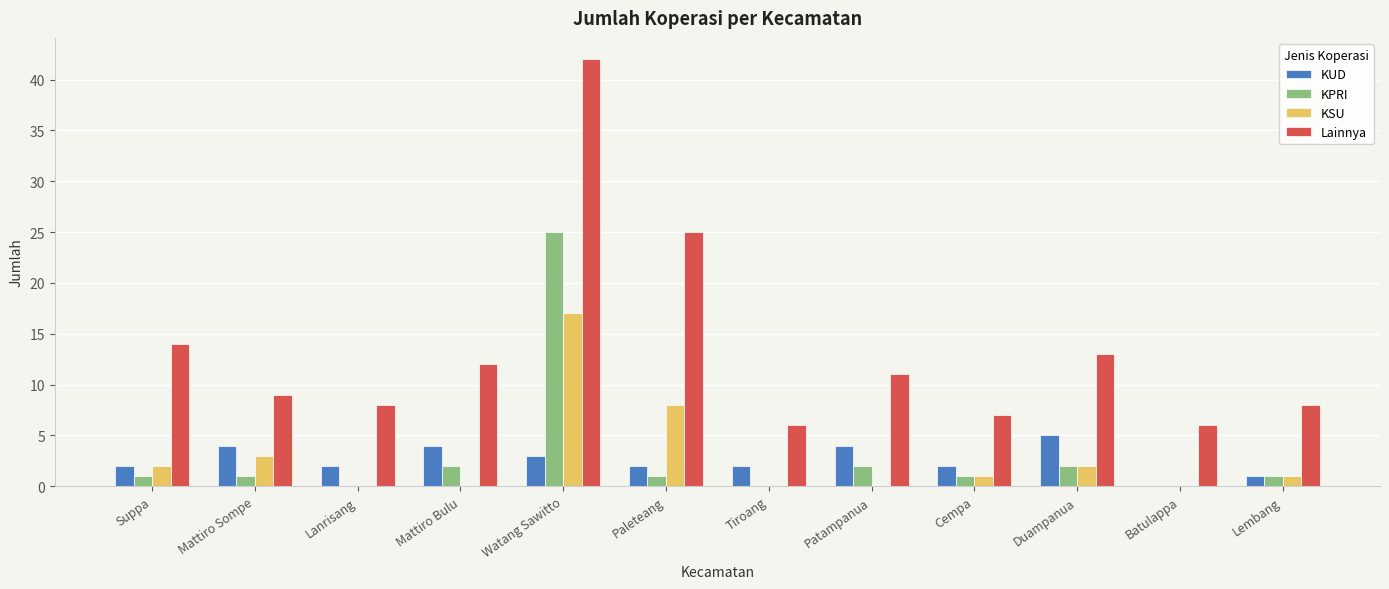

How many categories are shown in the chart?

12